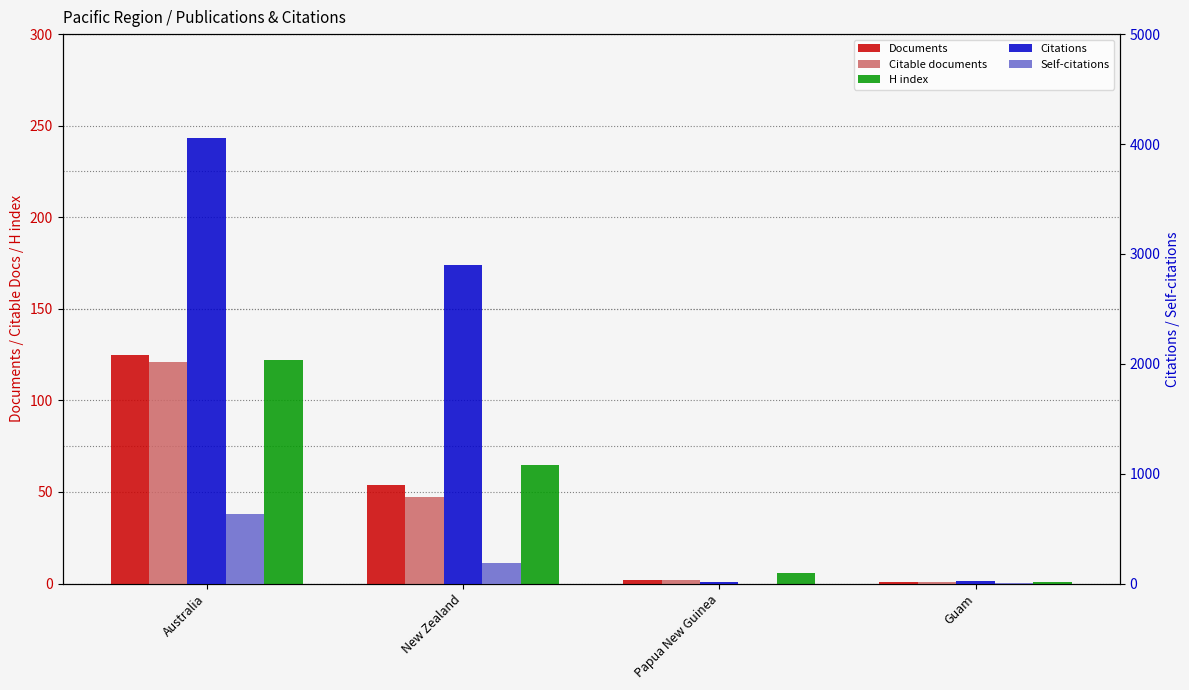

What is the label of the 2nd bar from the left?

New Zealand